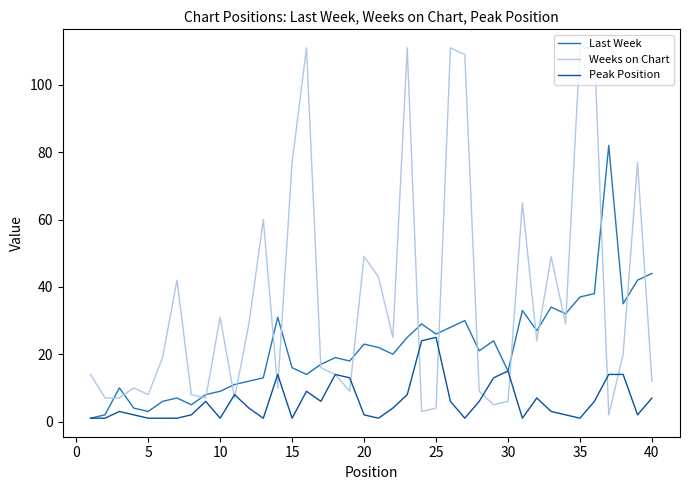

What are all the series names shown in the legend?

Last Week, Weeks on Chart, Peak Position